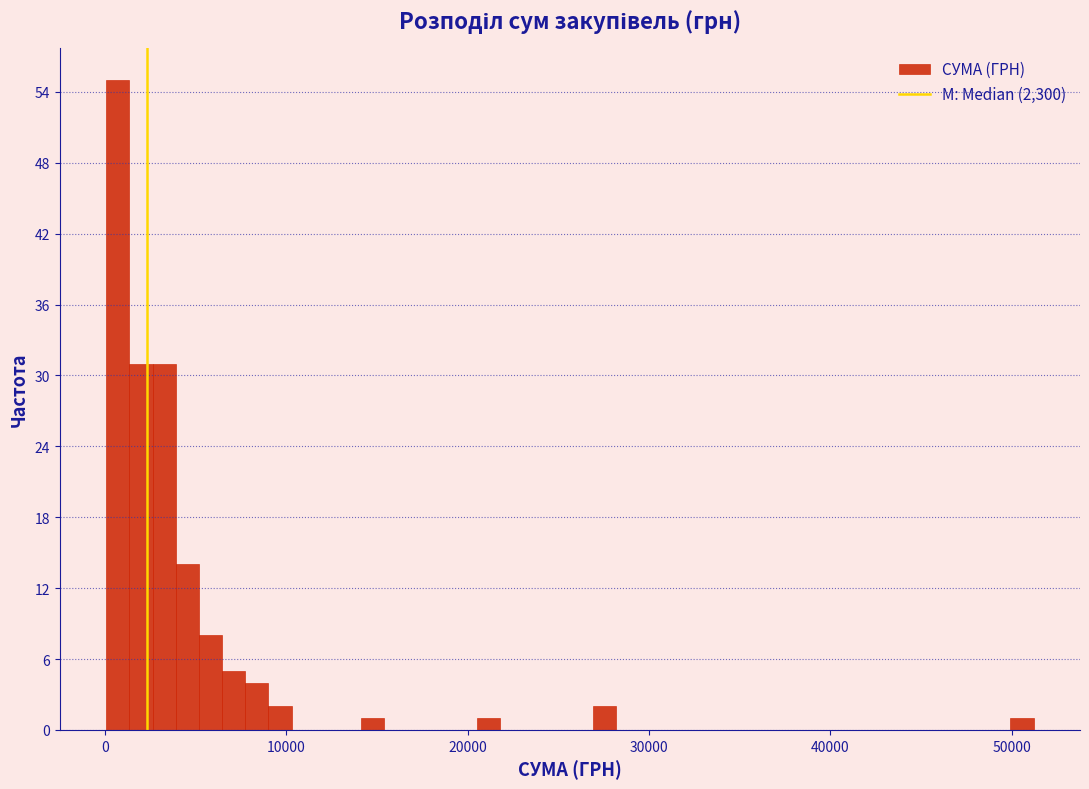

Around what value on the x-axis is the tallest bar? Give the approximate position of its centre, as read against the axis.

1000